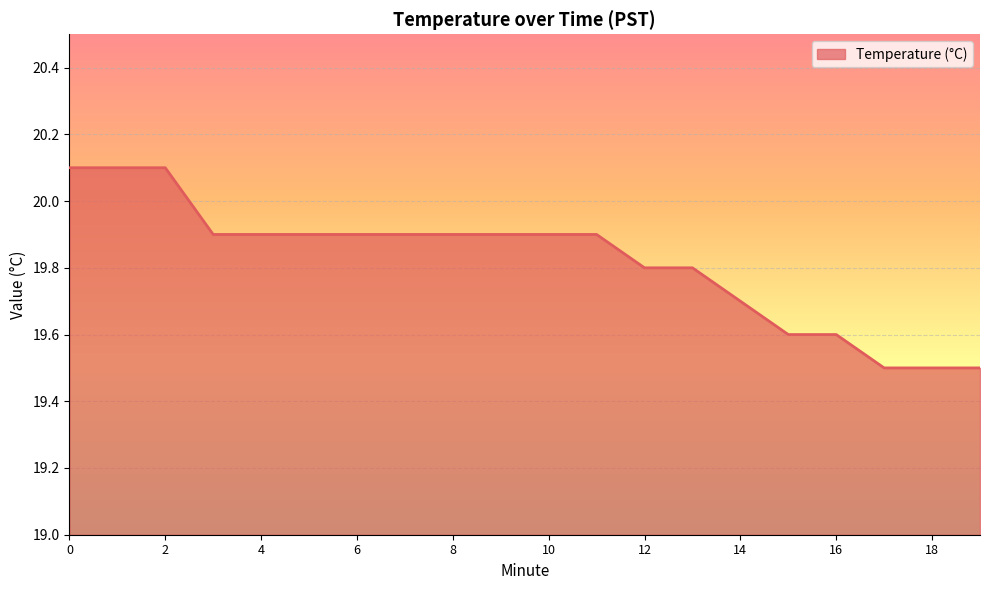

What is the difference between the maximum and second lowest values?

0.6